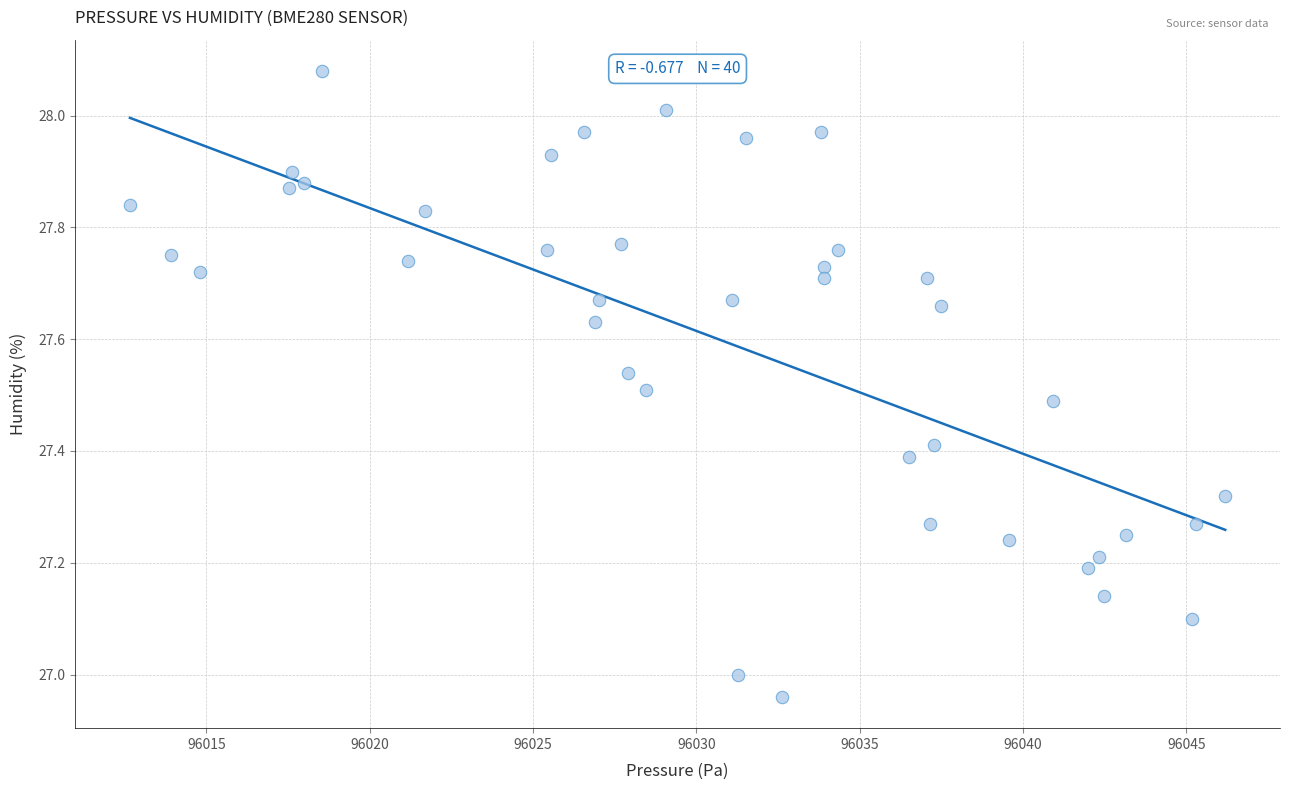

What is the range of Y values (max minus min)?

1.1